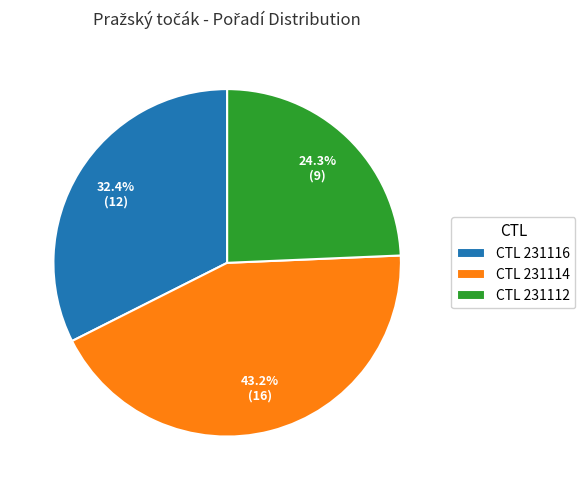

Which has a higher value, CTL 231114 or CTL 231112?

CTL 231114